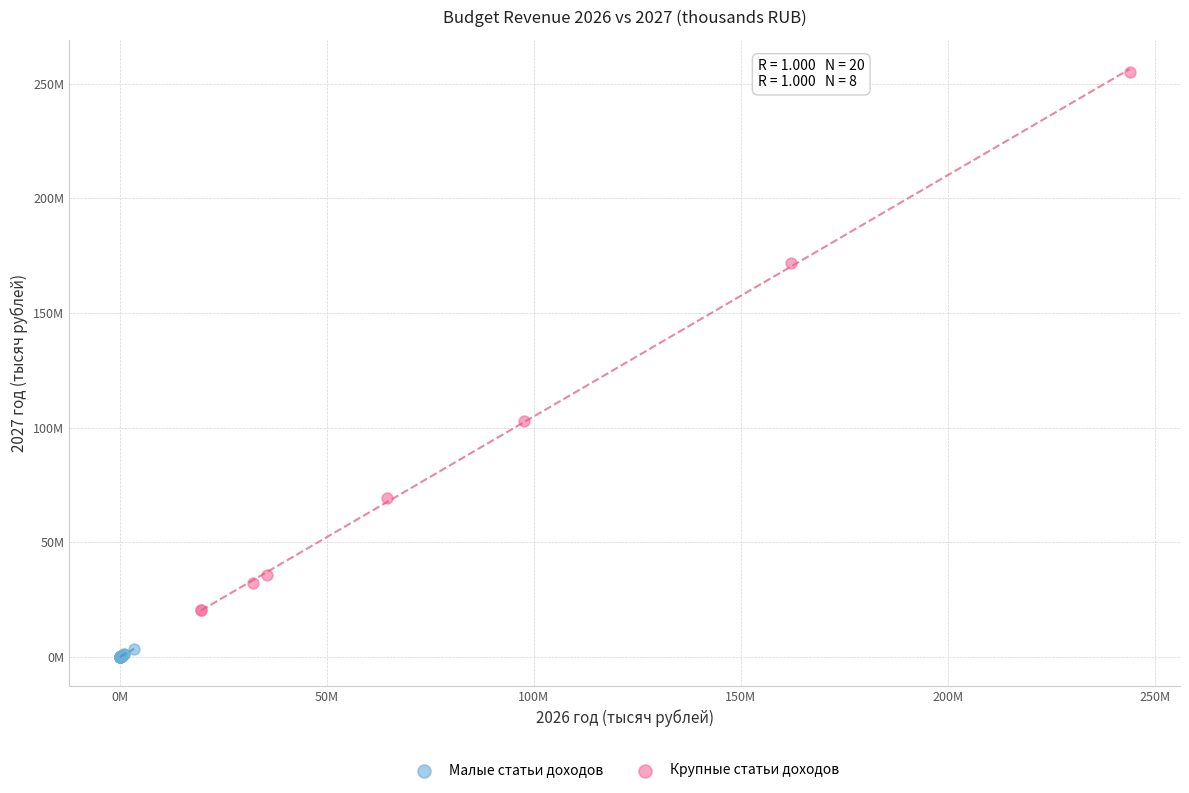

Which series reaches the minimum Y coordinate?

Малые статьи доходов